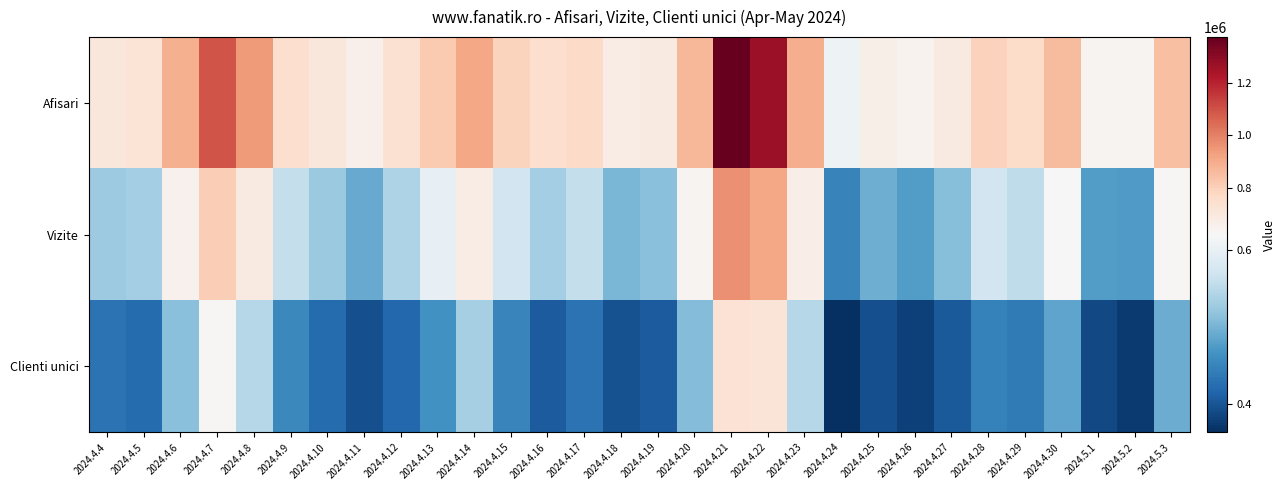

Reading left to right, list all the values displayed in this chart.

Afisari: 2024.4.4=708651	2024.4.5=725659	2024.4.6=887878	2024.4.7=1095741	2024.4.8=939929	2024.4.9=744041	2024.4.10=703809	2024.4.11=655848	2024.4.12=735282	2024.4.13=819026	2024.4.14=910413	2024.4.15=785954	2024.4.16=746697	2024.4.17=764118	2024.4.18=676954	2024.4.19=689167	2024.4.20=870372	2024.4.21=1374101	2024.4.22=1263191	2024.4.23=892037	2024.4.24=607822	2024.4.25=666901	2024.4.26=645091	2024.4.27=687875	2024.4.28=794512	2024.4.29=759084	2024.4.30=859339	2024.5.1=639745	2024.5.2=641543	2024.5.3=848725
Vizite: 2024.4.4=526806	2024.4.5=533176	2024.4.6=650976	2024.4.7=804687	2024.4.8=687793	2024.4.9=558818	2024.4.10=525217	2024.4.11=489471	2024.4.12=540487	2024.4.13=599993	2024.4.14=675491	2024.4.15=571177	2024.4.16=531803	2024.4.17=558261	2024.4.18=502157	2024.4.19=513393	2024.4.20=641684	2024.4.21=965935	2024.4.22=913742	2024.4.23=670896	2024.4.24=447255	2024.4.25=495371	2024.4.26=475743	2024.4.27=510040	2024.4.28=570641	2024.4.29=554232	2024.4.30=624590	2024.5.1=475424	2024.5.2=473393	2024.5.3=626468
Clienti unici: 2024.4.4=429817	2024.4.5=422604	2024.4.6=512461	2024.4.7=631505	2024.4.8=546499	2024.4.9=454327	2024.4.10=420999	2024.4.11=394064	2024.4.12=418135	2024.4.13=463292	2024.4.14=534129	2024.4.15=451044	2024.4.16=405085	2024.4.17=429815	2024.4.18=396475	2024.4.19=406061	2024.4.20=507563	2024.4.21=727834	2024.4.22=717305	2024.4.23=545928	2024.4.24=362499	2024.4.25=394203	2024.4.26=379334	2024.4.27=404327	2024.4.28=445232	2024.4.29=438977	2024.4.30=483898	2024.5.1=387108	2024.5.2=373314	2024.5.3=492415